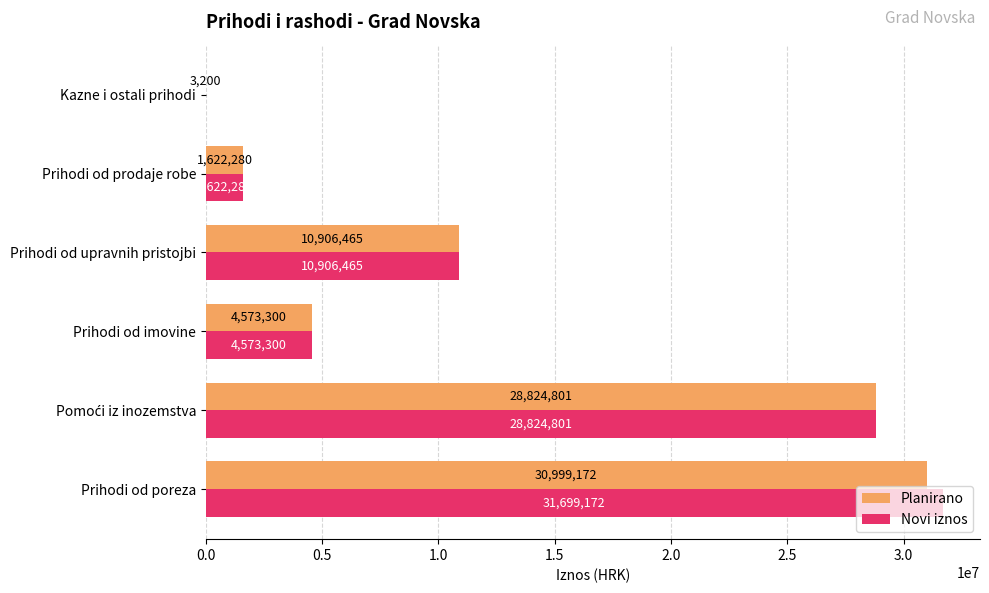

What is the sum of the Planirano values at Kazne i ostali prihodi and Prihodi od imovine?

4576500